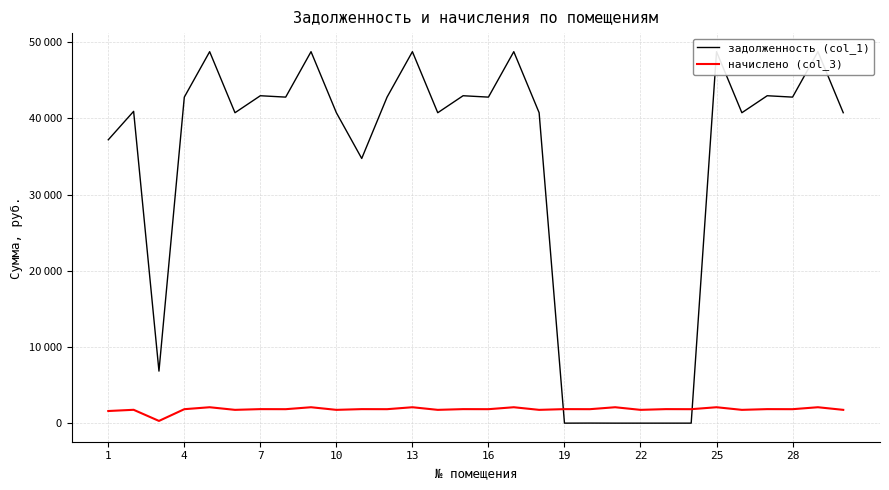

Between 22 and 22, which is larger?

22